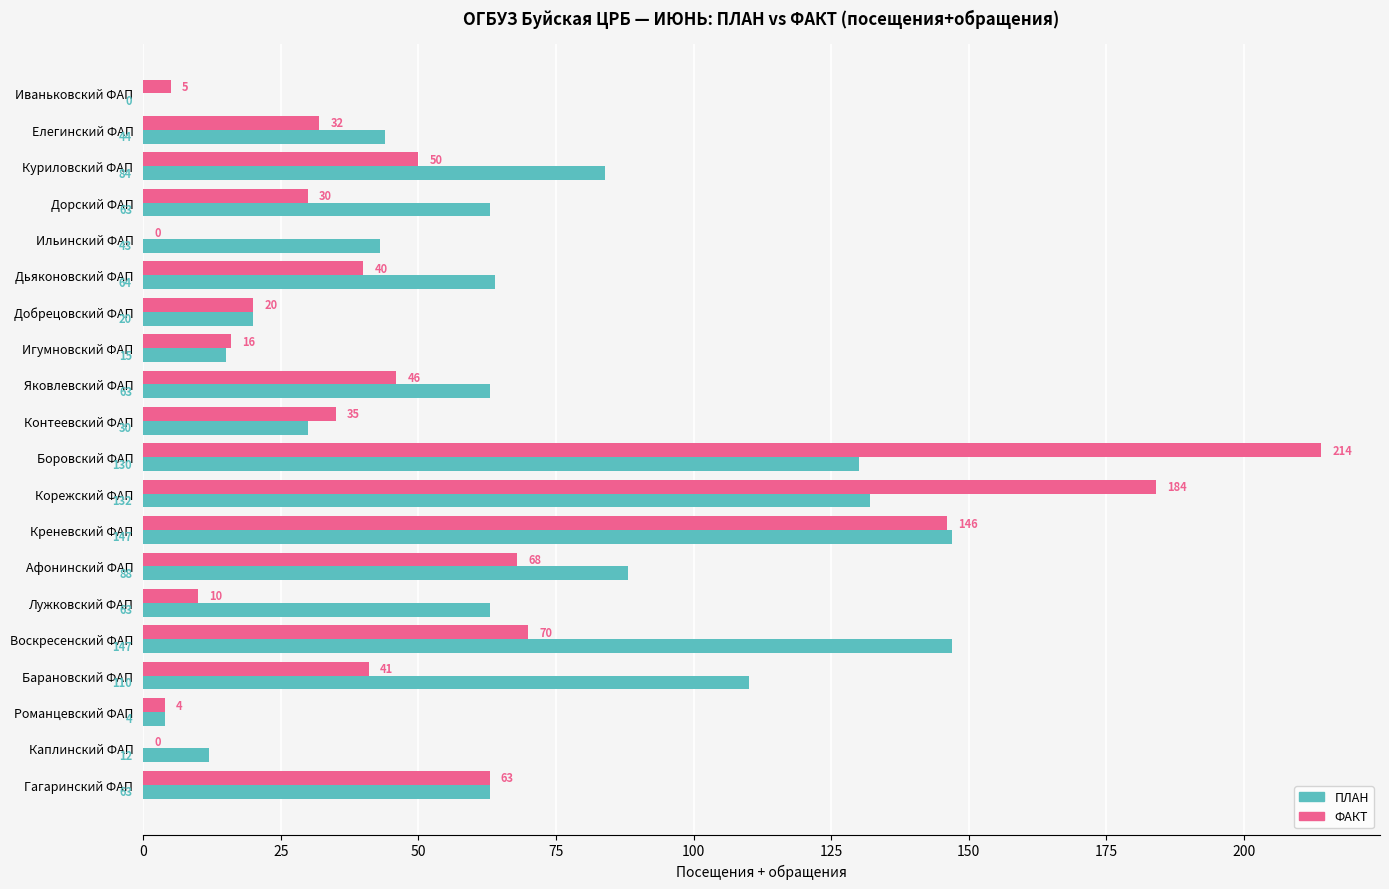

Which series has the largest total across all categories?

ПЛАН